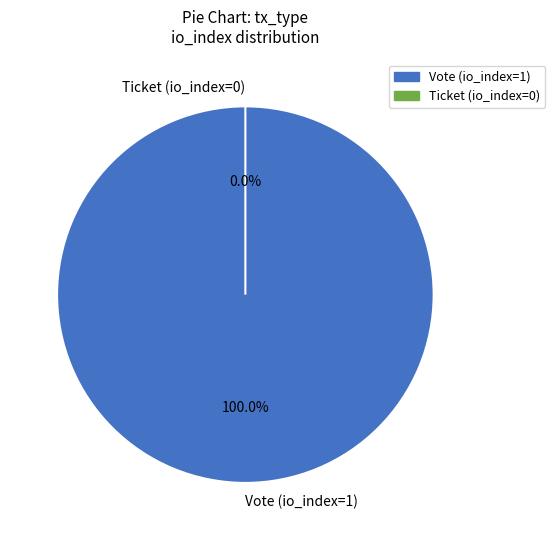

Which slice is the smallest?

Ticket (io_index=0)